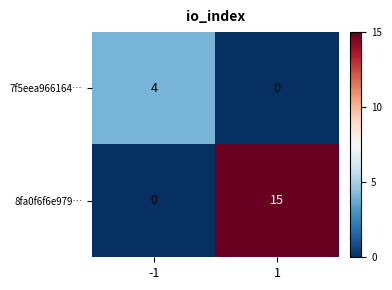

Between -1 and 1, which series saw the biggest shift?

8fa0f6f6e979…